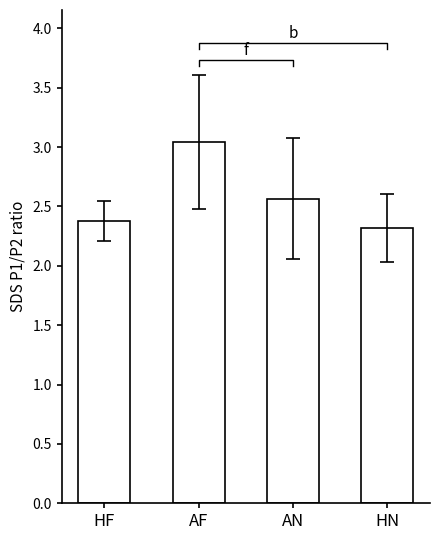

Are the bars grouped side by side (vs. stacked)?

No